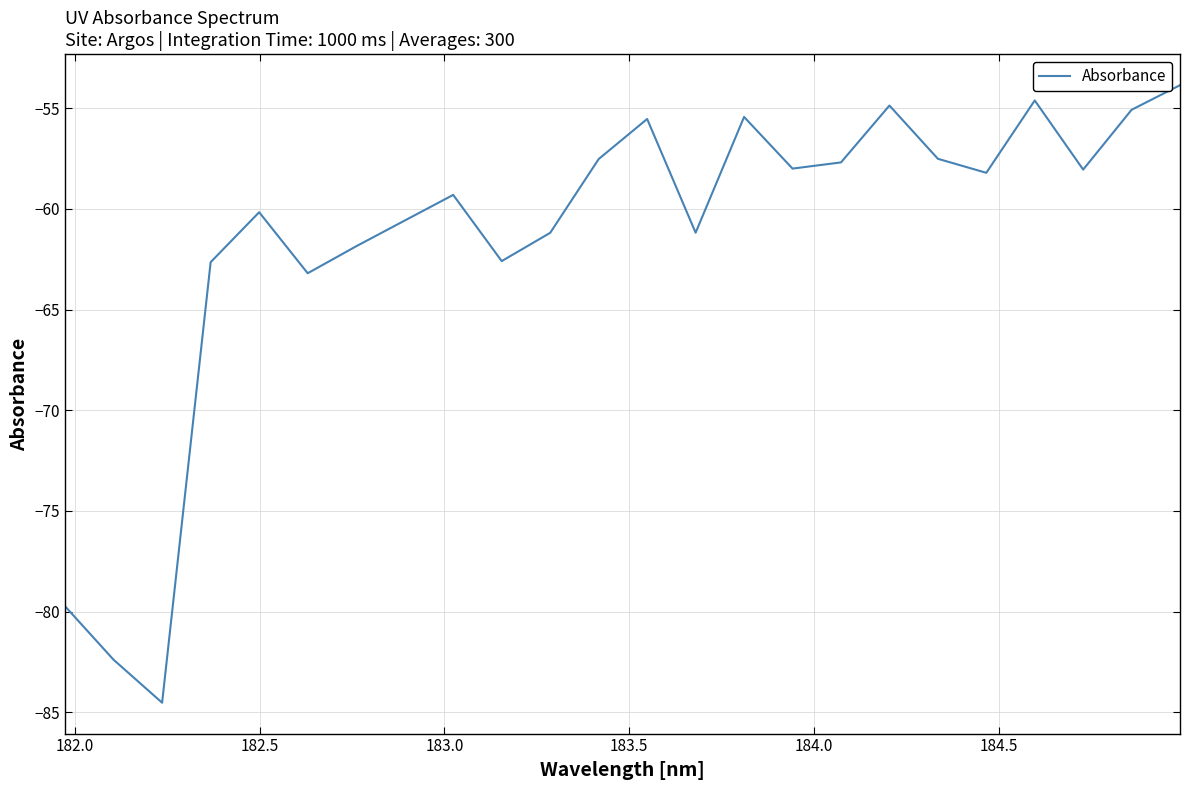

What is the greatest value displayed?

-53.9